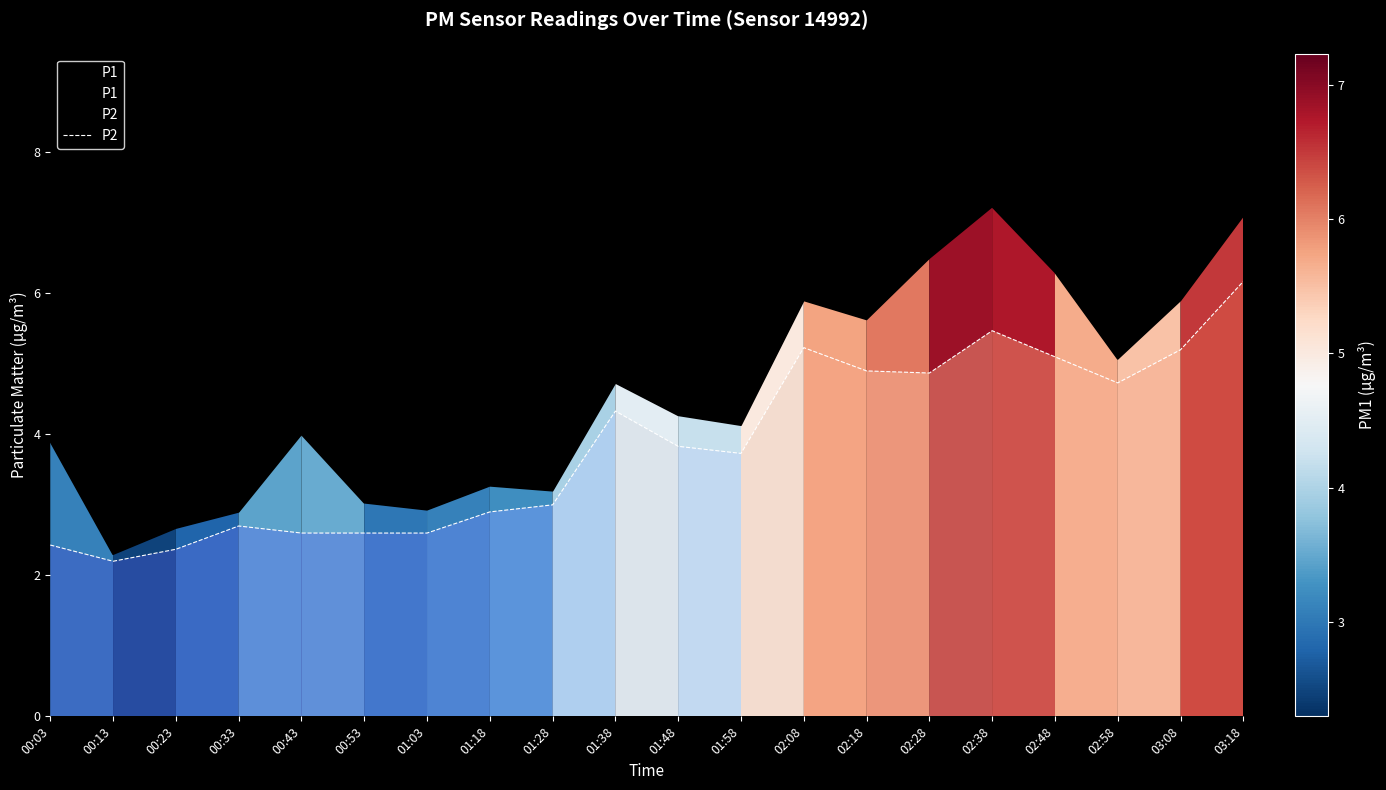

Rank the series by their maximum value, from highest to lowest.

P1, P2